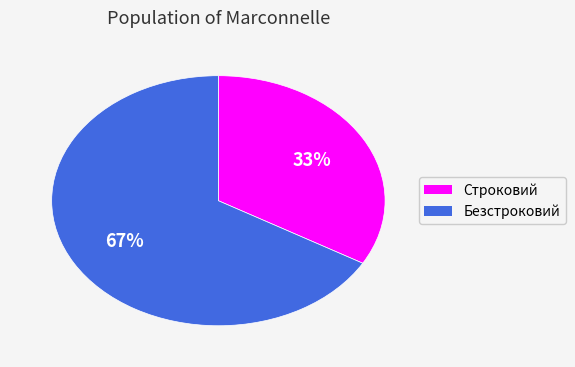

What is the ratio of the value at Строковий to the value at Безстроковий?

0.5